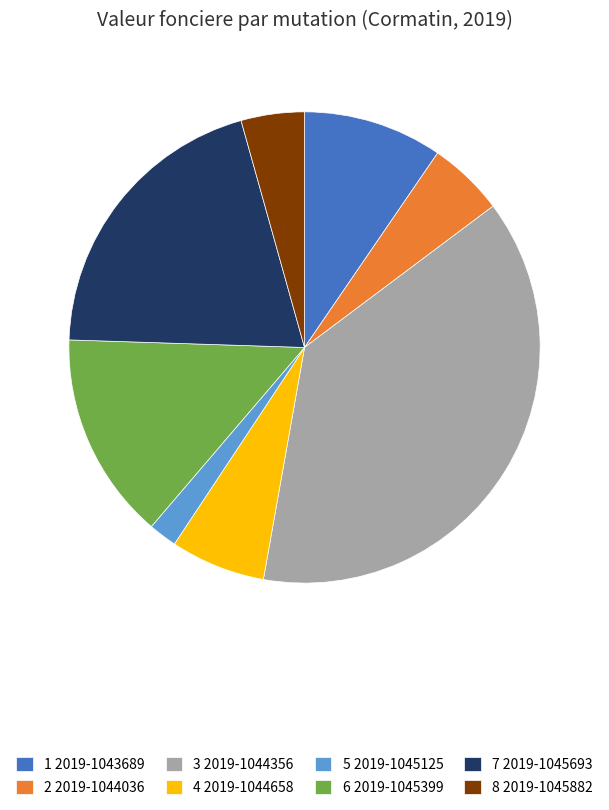

What is the ratio of the value at 8 2019-1045882 to the value at 1 2019-1043689?

0.5